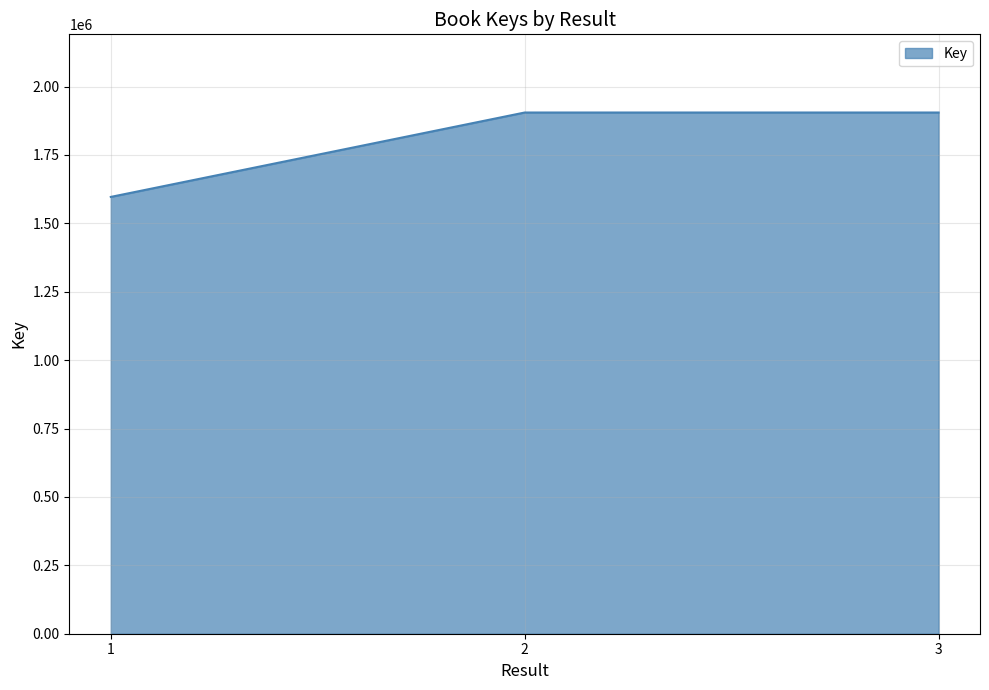

What is the greatest value displayed?

1904996